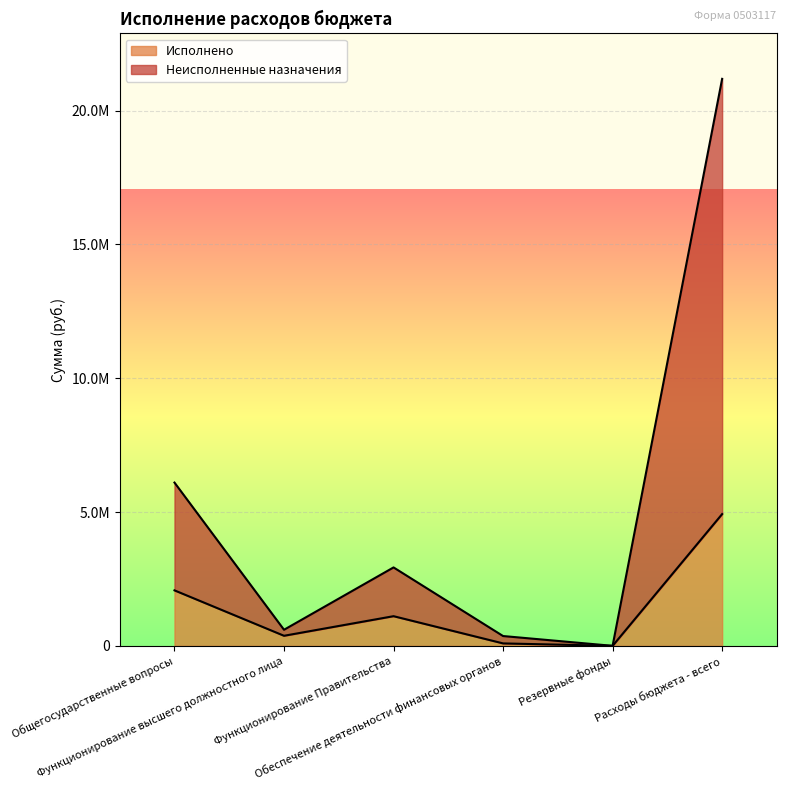

How many interior local valleys does the Неисполненные назначения series have?

2